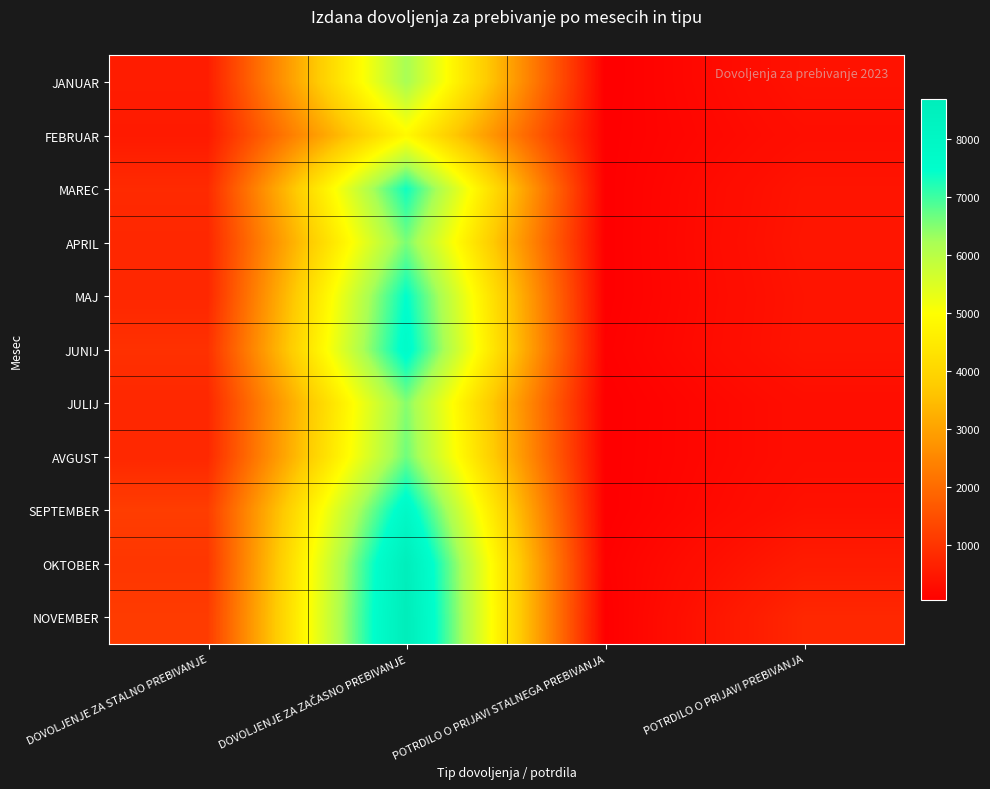

Reading left to right, what are all the values shown in this chart?

JANUAR: DOVOLJENJE ZA STALNO PREBIVANJE=571	DOVOLJENJE ZA ZAČASNO PREBIVANJE=6237	POTRDILO O PRIJAVI STALNEGA PREBIVANJA=37	POTRDILO O PRIJAVI PREBIVANJA=382
FEBRUAR: DOVOLJENJE ZA STALNO PREBIVANJE=516	DOVOLJENJE ZA ZAČASNO PREBIVANJE=4846	POTRDILO O PRIJAVI STALNEGA PREBIVANJA=51	POTRDILO O PRIJAVI PREBIVANJA=311
MAREC: DOVOLJENJE ZA STALNO PREBIVANJE=819	DOVOLJENJE ZA ZAČASNO PREBIVANJE=7346	POTRDILO O PRIJAVI STALNEGA PREBIVANJA=53	POTRDILO O PRIJAVI PREBIVANJA=414
APRIL: DOVOLJENJE ZA STALNO PREBIVANJE=750	DOVOLJENJE ZA ZAČASNO PREBIVANJE=6564	POTRDILO O PRIJAVI STALNEGA PREBIVANJA=52	POTRDILO O PRIJAVI PREBIVANJA=436
MAJ: DOVOLJENJE ZA STALNO PREBIVANJE=750	DOVOLJENJE ZA ZAČASNO PREBIVANJE=7467	POTRDILO O PRIJAVI STALNEGA PREBIVANJA=53	POTRDILO O PRIJAVI PREBIVANJA=409
JUNIJ: DOVOLJENJE ZA STALNO PREBIVANJE=935	DOVOLJENJE ZA ZAČASNO PREBIVANJE=7688	POTRDILO O PRIJAVI STALNEGA PREBIVANJA=74	POTRDILO O PRIJAVI PREBIVANJA=417
JULIJ: DOVOLJENJE ZA STALNO PREBIVANJE=754	DOVOLJENJE ZA ZAČASNO PREBIVANJE=6484	POTRDILO O PRIJAVI STALNEGA PREBIVANJA=47	POTRDILO O PRIJAVI PREBIVANJA=302
AVGUST: DOVOLJENJE ZA STALNO PREBIVANJE=773	DOVOLJENJE ZA ZAČASNO PREBIVANJE=6649	POTRDILO O PRIJAVI STALNEGA PREBIVANJA=50	POTRDILO O PRIJAVI PREBIVANJA=301
SEPTEMBER: DOVOLJENJE ZA STALNO PREBIVANJE=1157	DOVOLJENJE ZA ZAČASNO PREBIVANJE=7825	POTRDILO O PRIJAVI STALNEGA PREBIVANJA=49	POTRDILO O PRIJAVI PREBIVANJA=360
OKTOBER: DOVOLJENJE ZA STALNO PREBIVANJE=1035	DOVOLJENJE ZA ZAČASNO PREBIVANJE=8607	POTRDILO O PRIJAVI STALNEGA PREBIVANJA=80	POTRDILO O PRIJAVI PREBIVANJA=545
NOVEMBER: DOVOLJENJE ZA STALNO PREBIVANJE=1125	DOVOLJENJE ZA ZAČASNO PREBIVANJE=8692	POTRDILO O PRIJAVI STALNEGA PREBIVANJA=55	POTRDILO O PRIJAVI PREBIVANJA=753